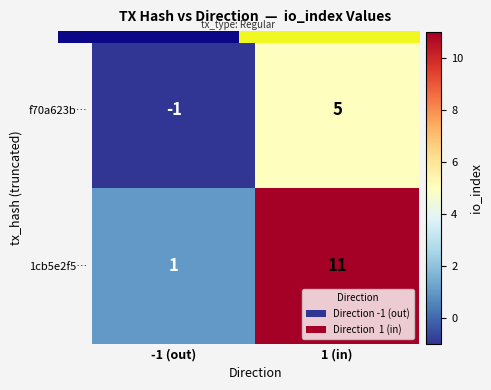

Between -1 (out) and 1 (in), which series saw the biggest shift?

1cb5e2f5…